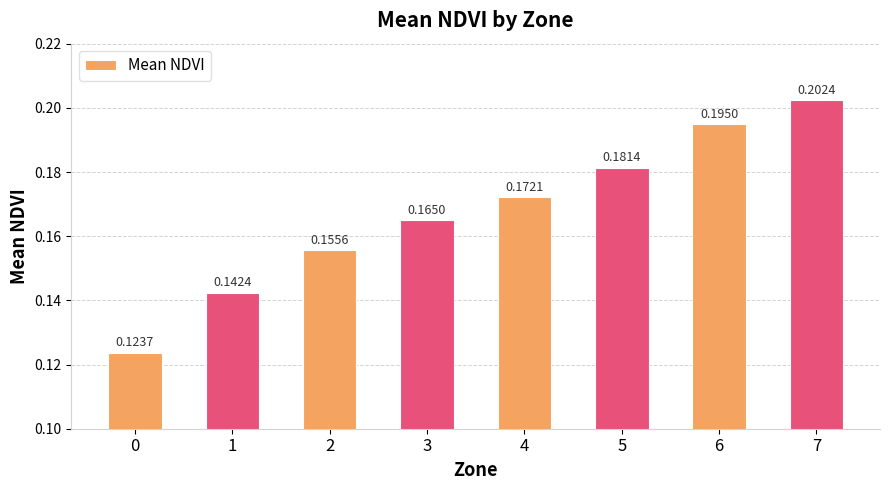

Which category has the highest value across all series?

7